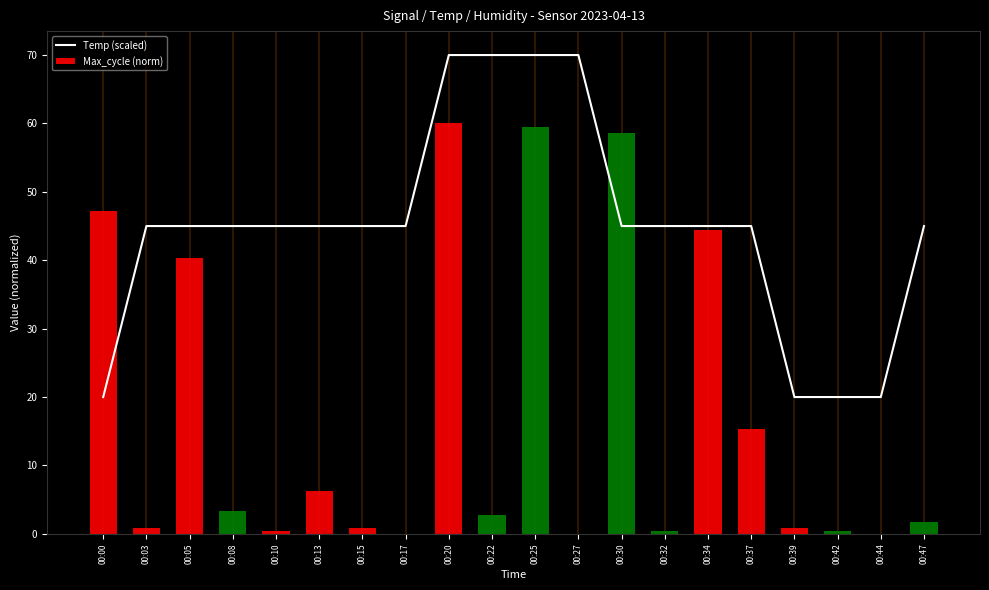

Reading right to left, list all the values displayed in this chart.

Temp (scaled): 45.0	20.0	20.0	20.0	45.0	45.0	45.0	45.0	70.0	70.0	70.0	70.0	45.0	45.0	45.0	45.0	45.0	45.0	45.0	20.0
Max_cycle (norm): 1.7	0.0	0.5	0.9	15.4	44.4	0.5	58.6	0.0	59.5	2.8	60.0	0.0	0.8	6.2	0.5	3.3	40.4	0.9	47.2